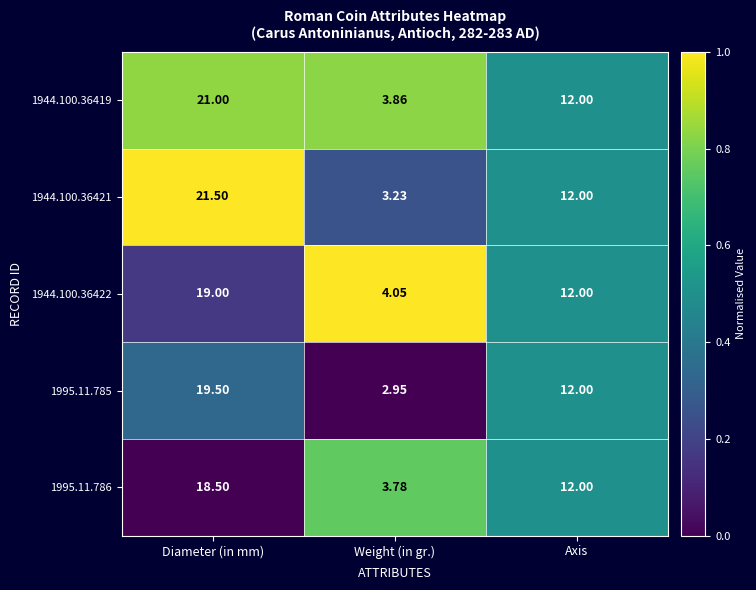

Is the value of 1944.100.36419 at Diameter (in mm) greater than the value of 1995.11.785 at Diameter (in mm)?

Yes